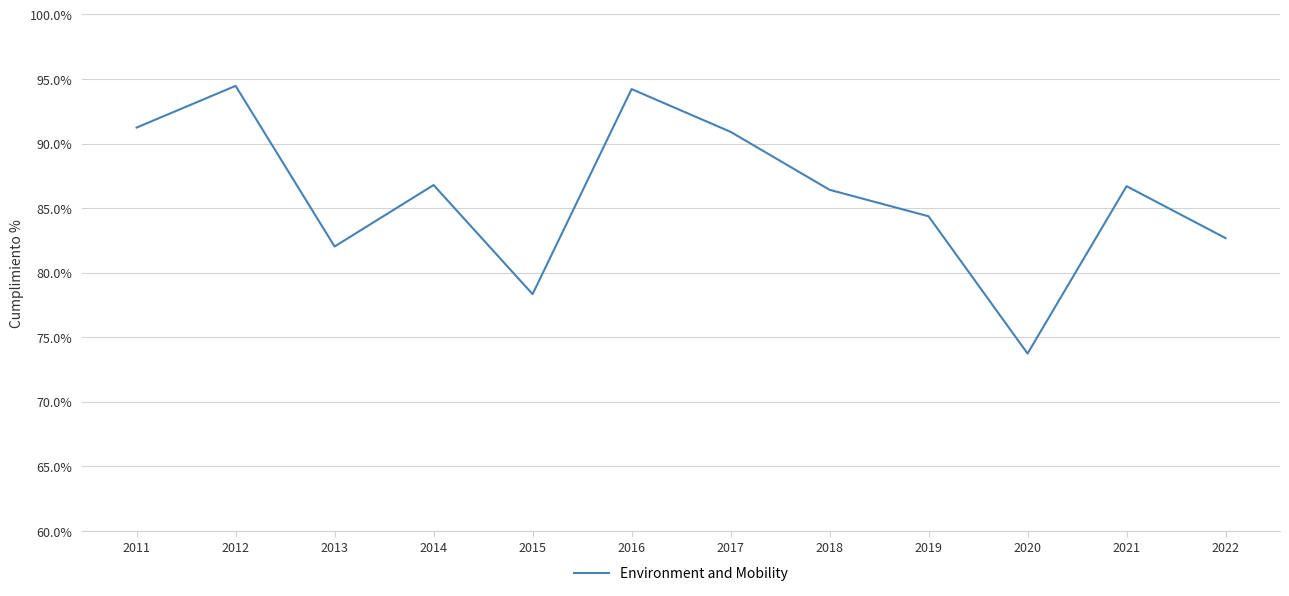

How many values exceed 86?

7